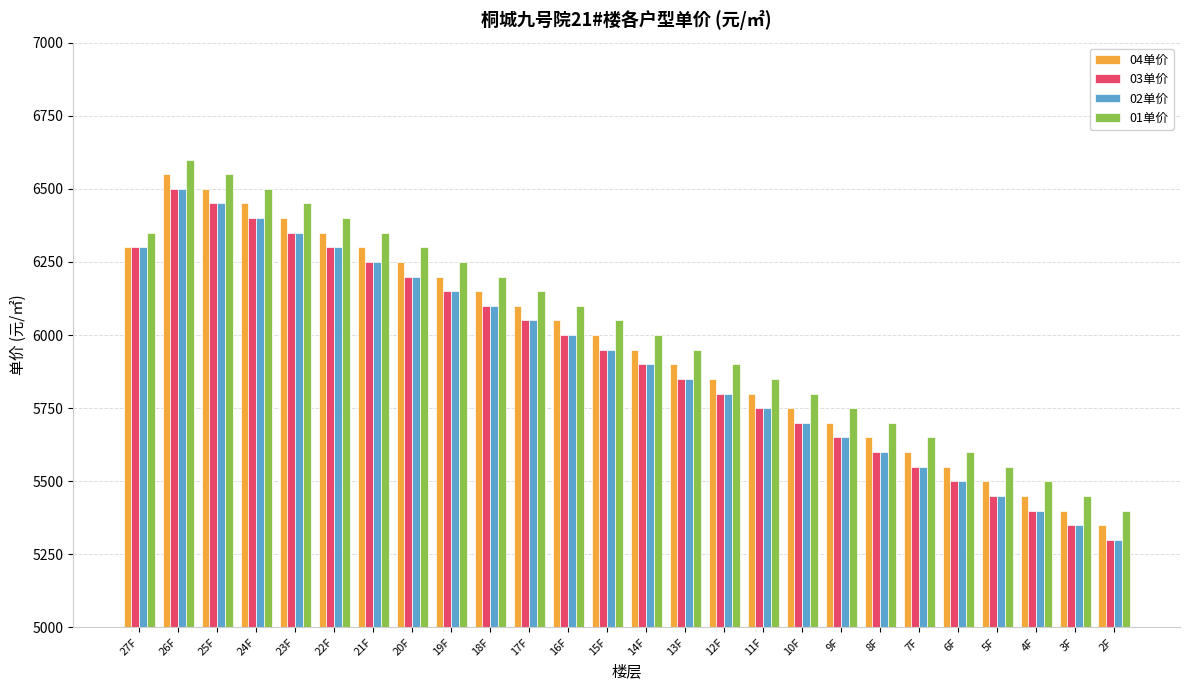

Which category has the highest value in the 04单价 series?

26F